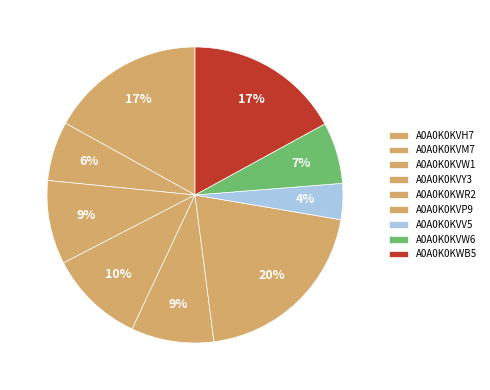

How many slices are in this pie chart?

9